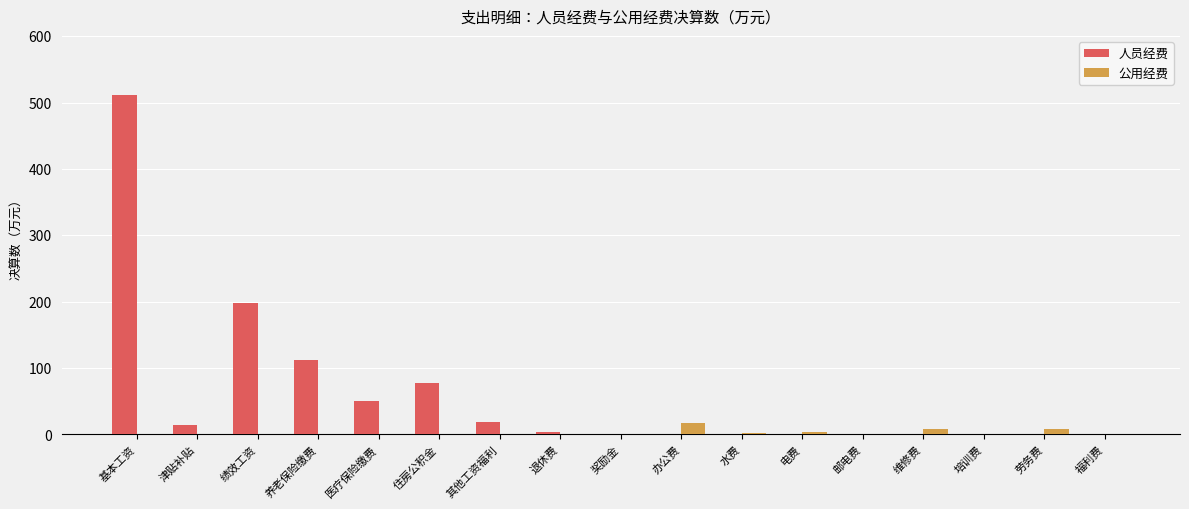

Between 基本工资 and 培训费, which series saw the biggest shift?

人员经费